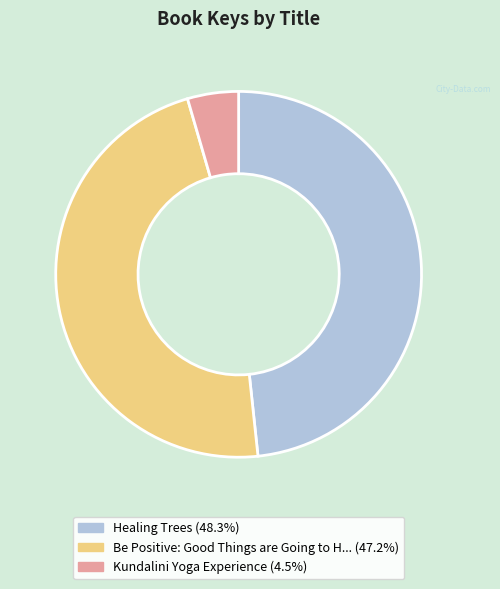

Is the sum of Kundalini Yoga Experience and Healing Trees greater than half?

Yes